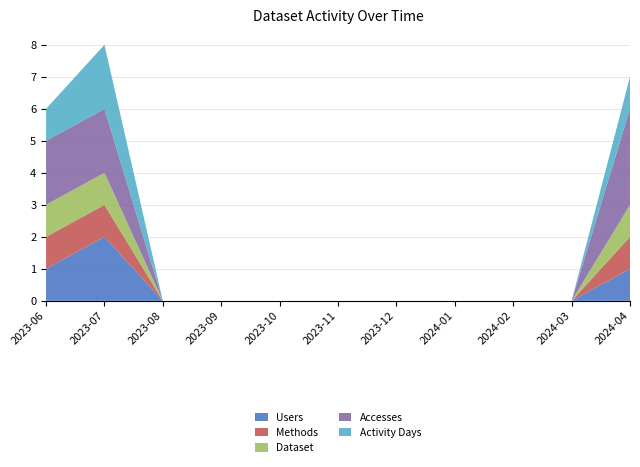

Reading left to right, list all the values displayed in this chart.

Users: 2023-06=1	2023-07=2	2023-08=0	2023-09=0	2023-10=0	2023-11=0	2023-12=0	2024-01=0	2024-02=0	2024-03=0	2024-04=1
Methods: 2023-06=1	2023-07=1	2023-08=0	2023-09=0	2023-10=0	2023-11=0	2023-12=0	2024-01=0	2024-02=0	2024-03=0	2024-04=1
Dataset: 2023-06=1	2023-07=1	2023-08=0	2023-09=0	2023-10=0	2023-11=0	2023-12=0	2024-01=0	2024-02=0	2024-03=0	2024-04=1
Accesses: 2023-06=2	2023-07=2	2023-08=0	2023-09=0	2023-10=0	2023-11=0	2023-12=0	2024-01=0	2024-02=0	2024-03=0	2024-04=3
Activity Days: 2023-06=1	2023-07=2	2023-08=0	2023-09=0	2023-10=0	2023-11=0	2023-12=0	2024-01=0	2024-02=0	2024-03=0	2024-04=1